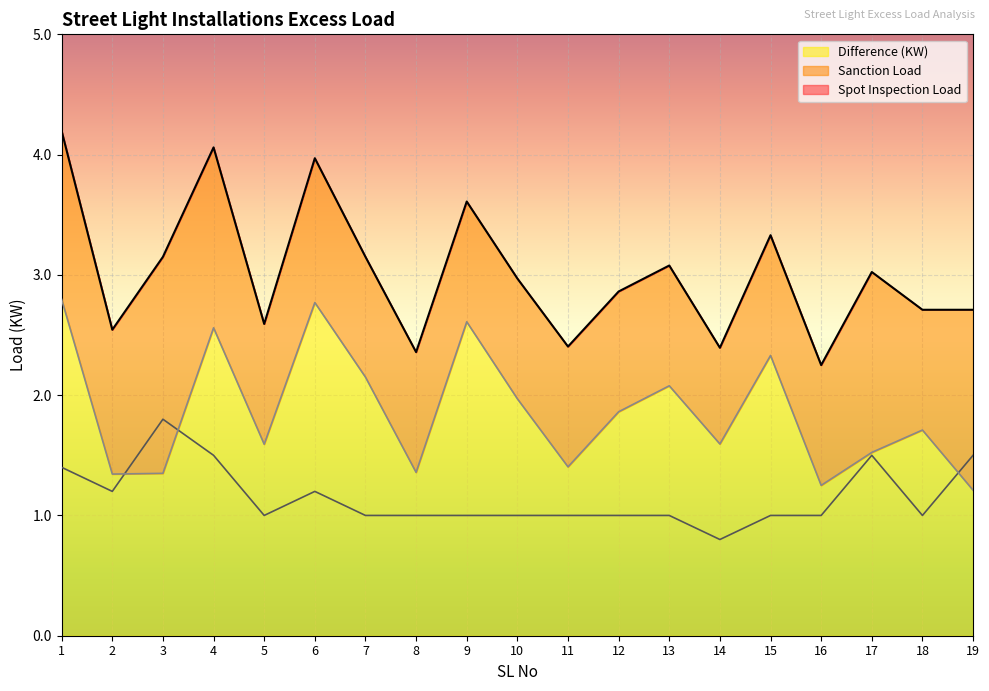

At which label does Difference (KW) reach its peak?

1